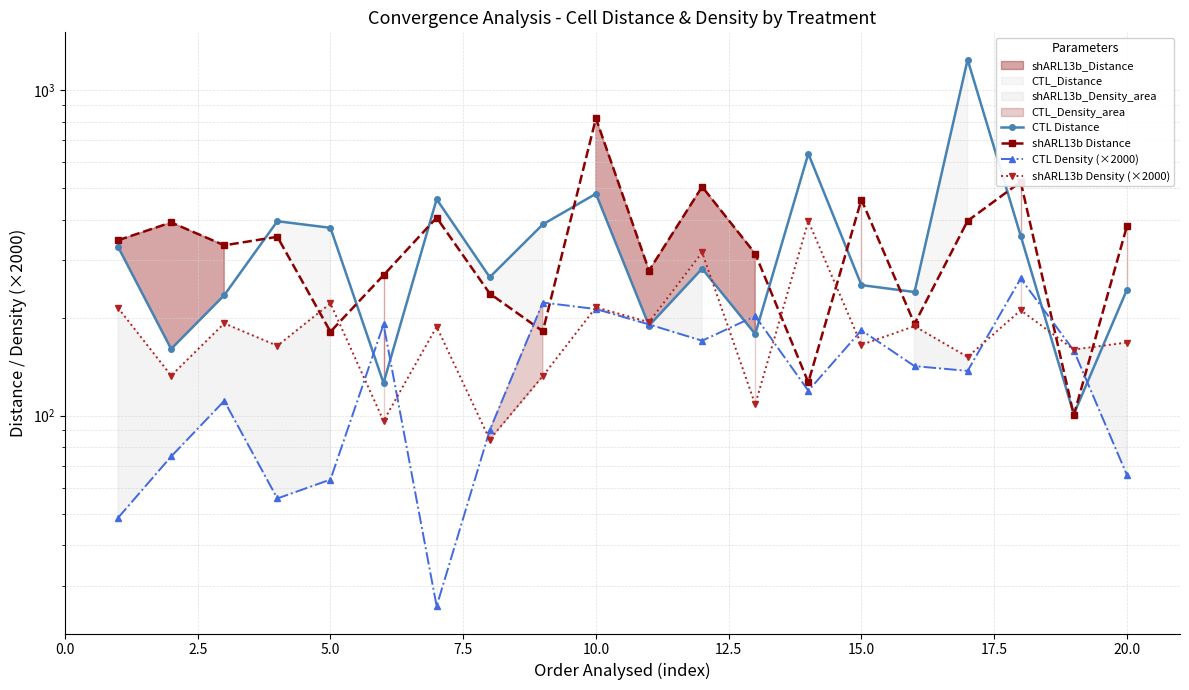

True or false: shARL13b Distance and shARL13b Density (×2000) cross at least once.

True